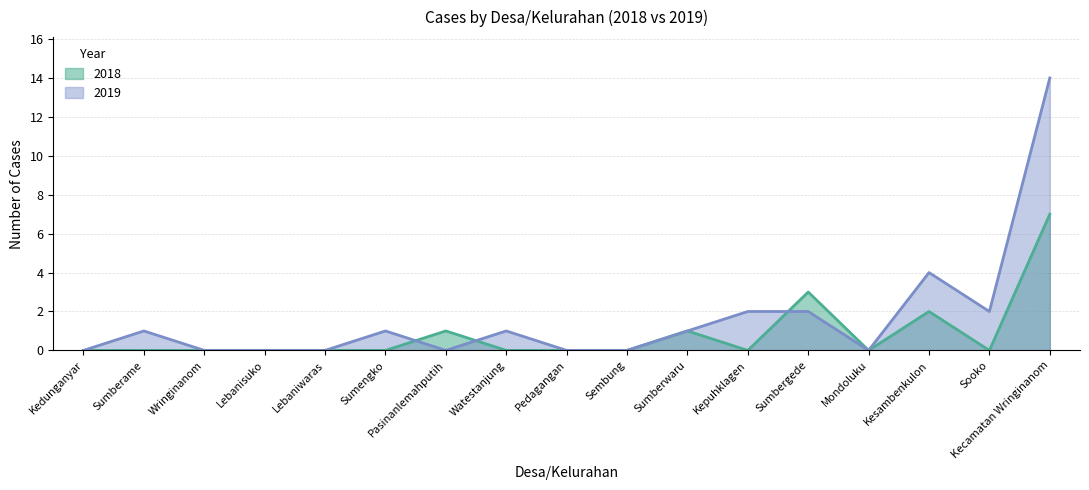

What is the difference between the highest and lowest values at Sumberame?

1